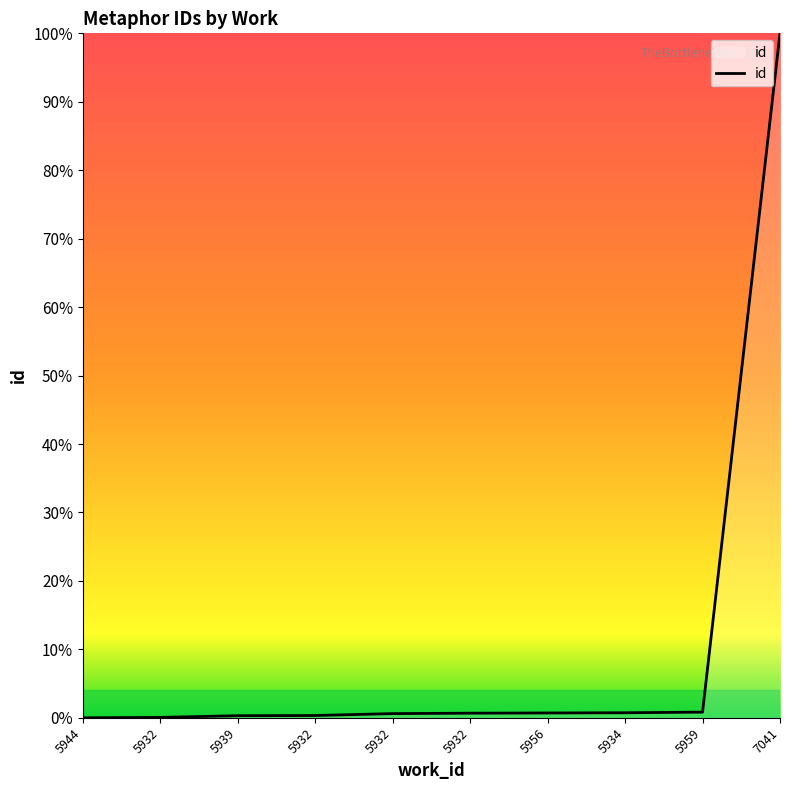

Is it true that the value at 5932 is 0.0?

True